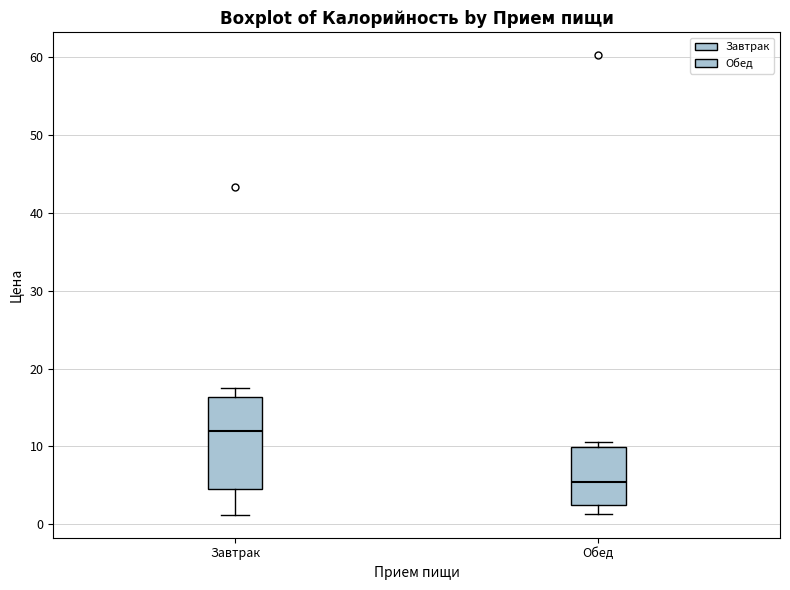

Where is the lower edge of the box for Завтрак on the y-axis? The values are not printed on the chart, so give them approximately, as read against the axis.

5